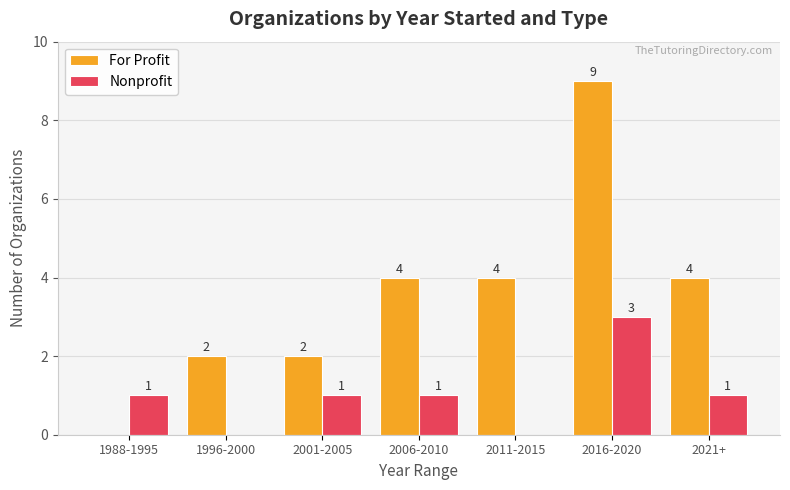

What is the sum of the Nonprofit values at 1988-1995 and 2001-2005?

2